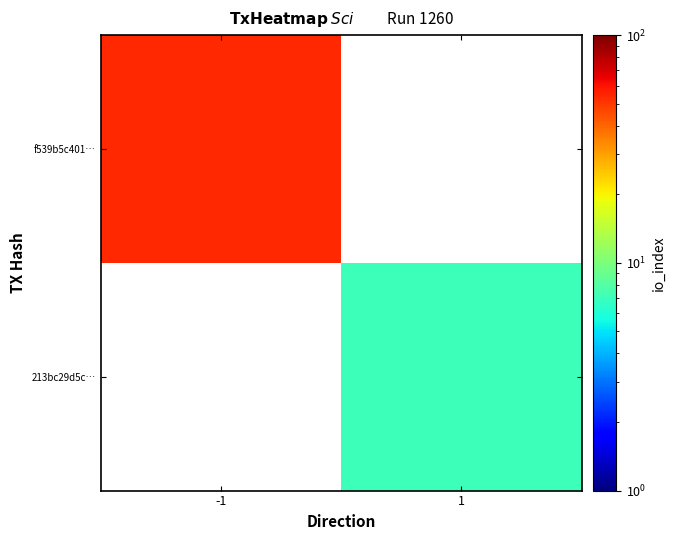

List the labels in order of 213bc29d5c… value, largest first.

-1, 1